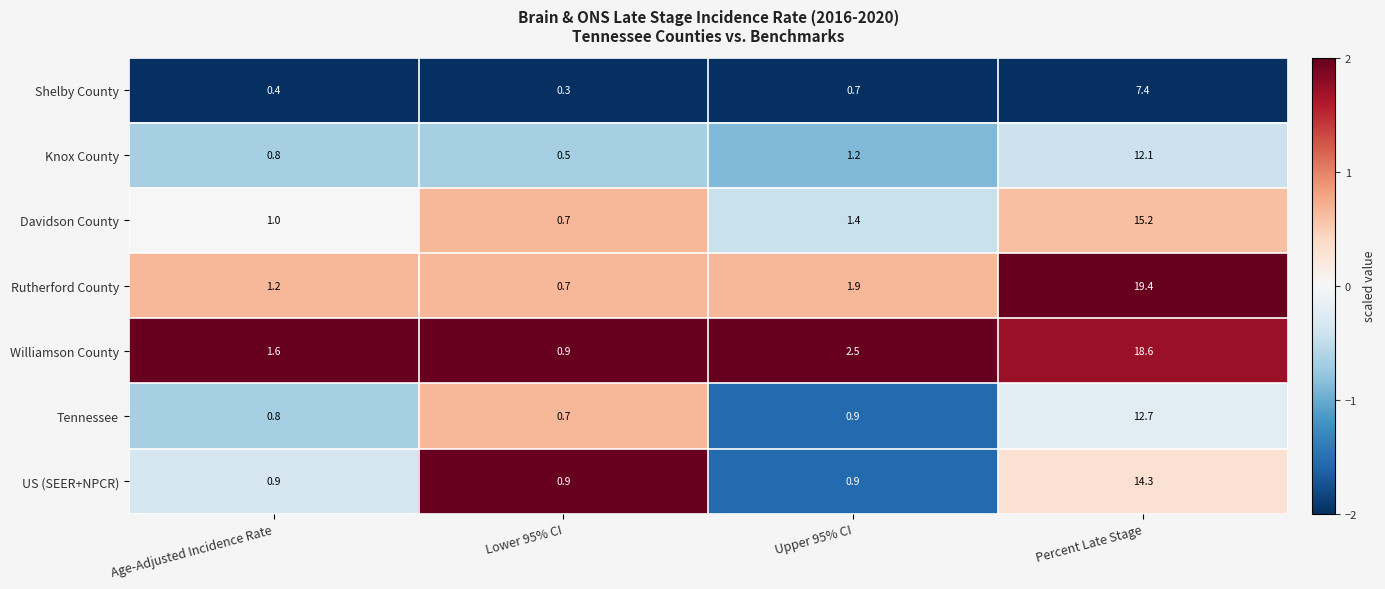

Which series has the largest total across all categories?

Williamson County